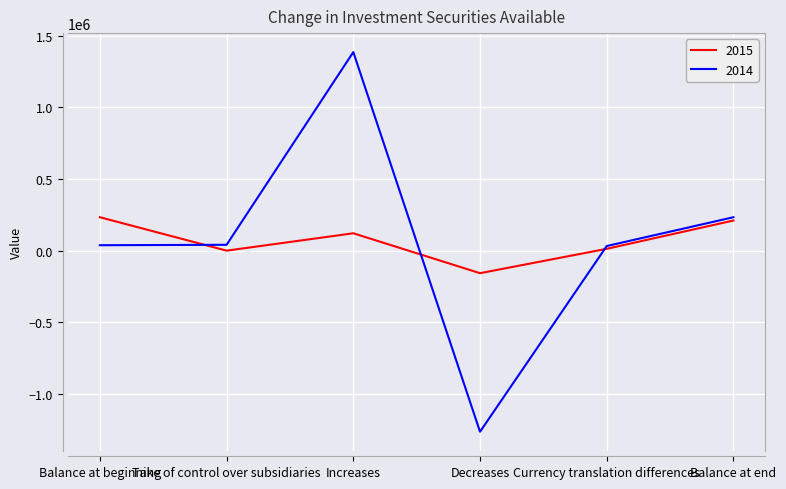

What is the difference between the maximum and minimum values in the 2014 series?

2650007